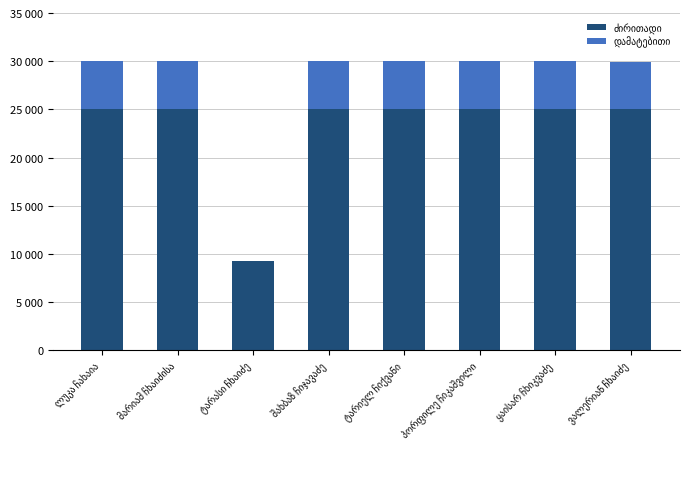

What is the difference between the maximum and minimum values in the ძირითადი series?

15736